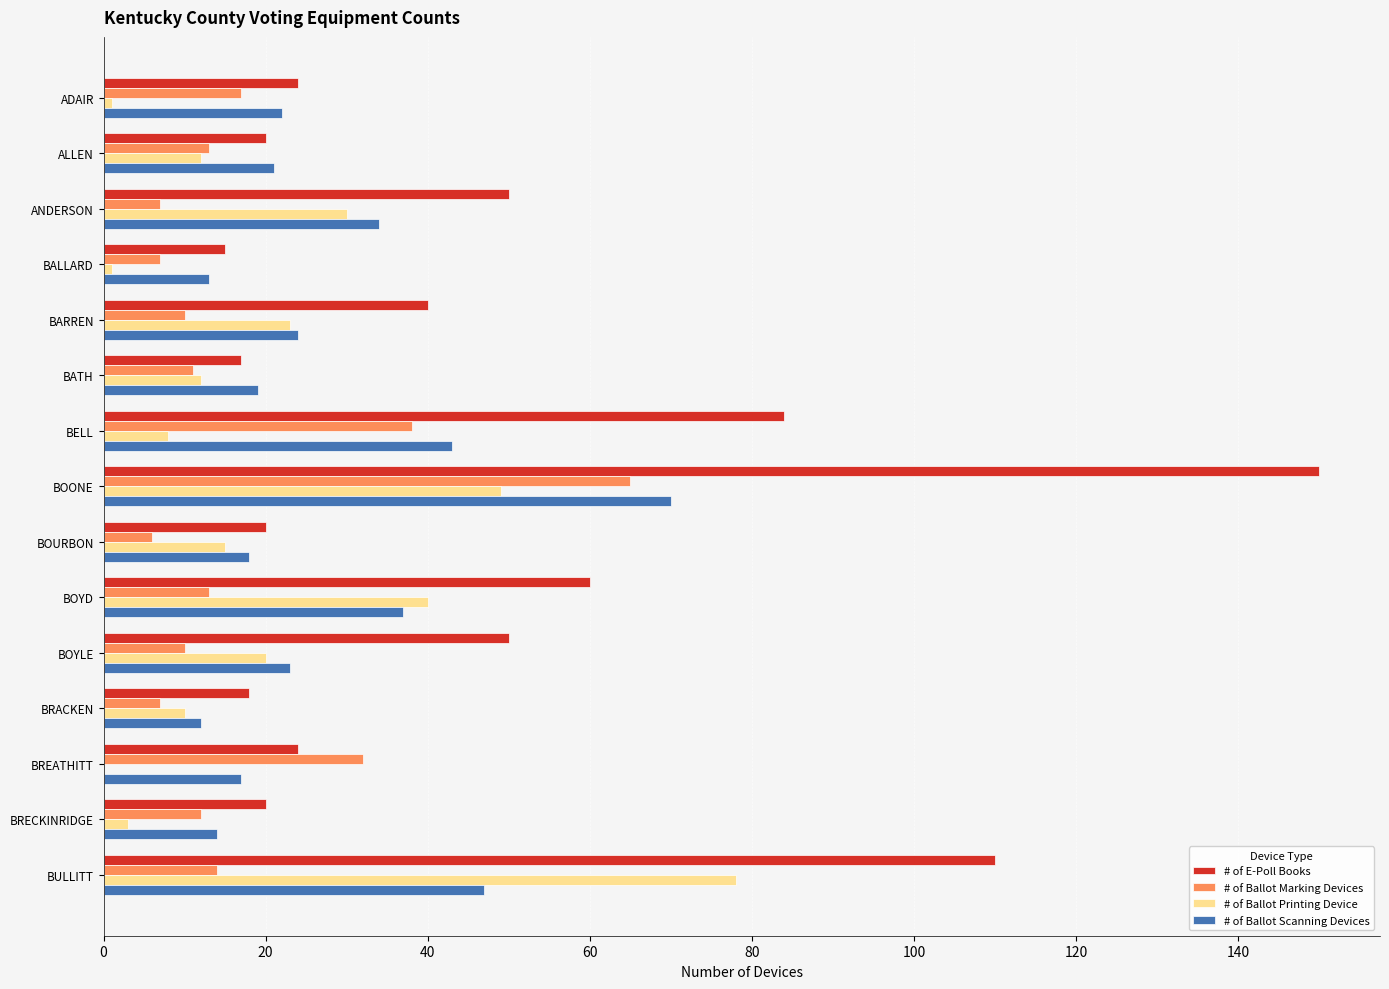

Which series has the largest total across all categories?

# of E-Poll Books